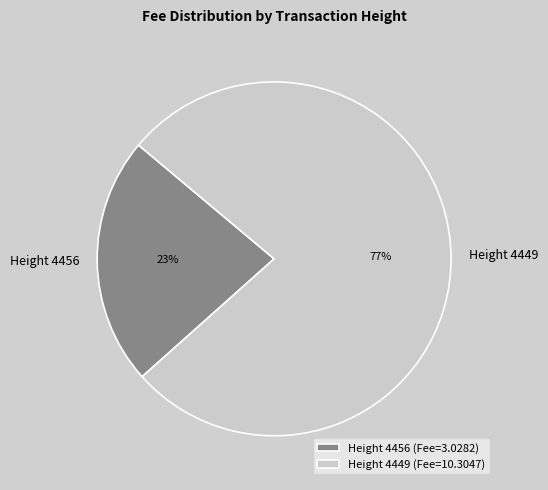

Do Height 4456 and Height 4449 together represent more than half of the pie?

Yes